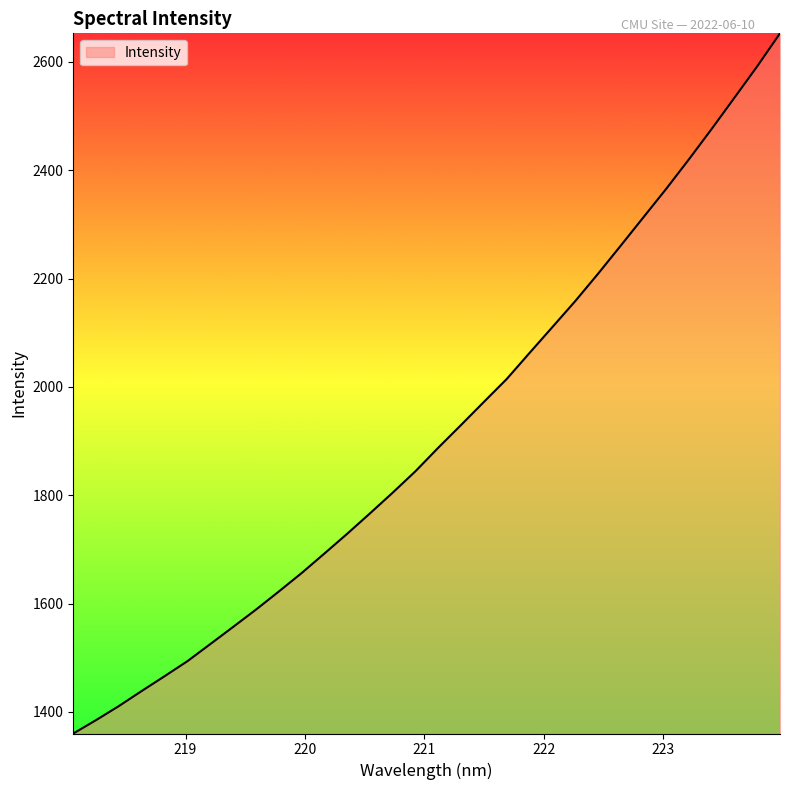

What is the greatest value displayed?

2652.9